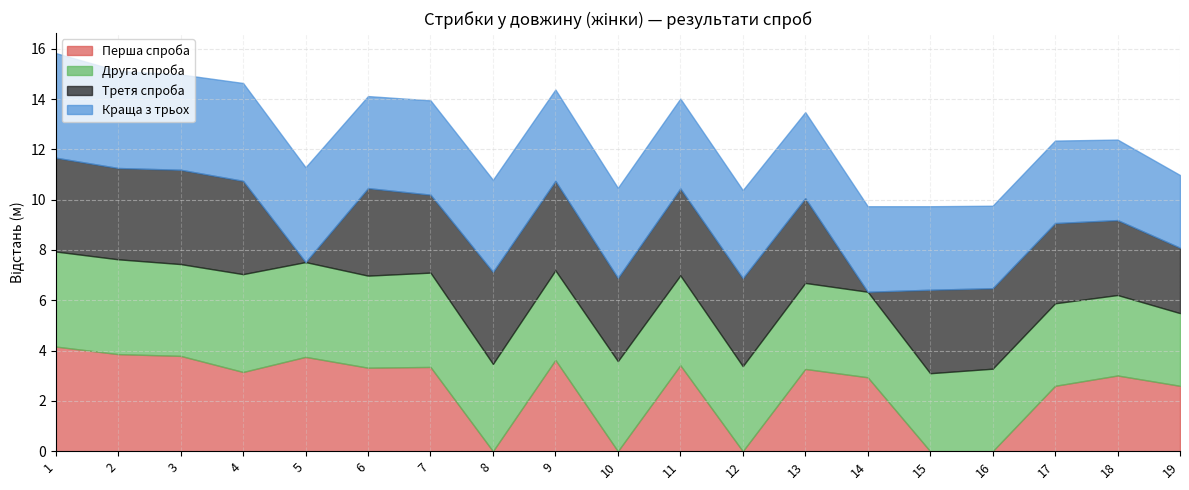

Rank the series at 12 from highest to lowest value.

Третя спроба, Краща з трьох, Друга спроба, Перша спроба